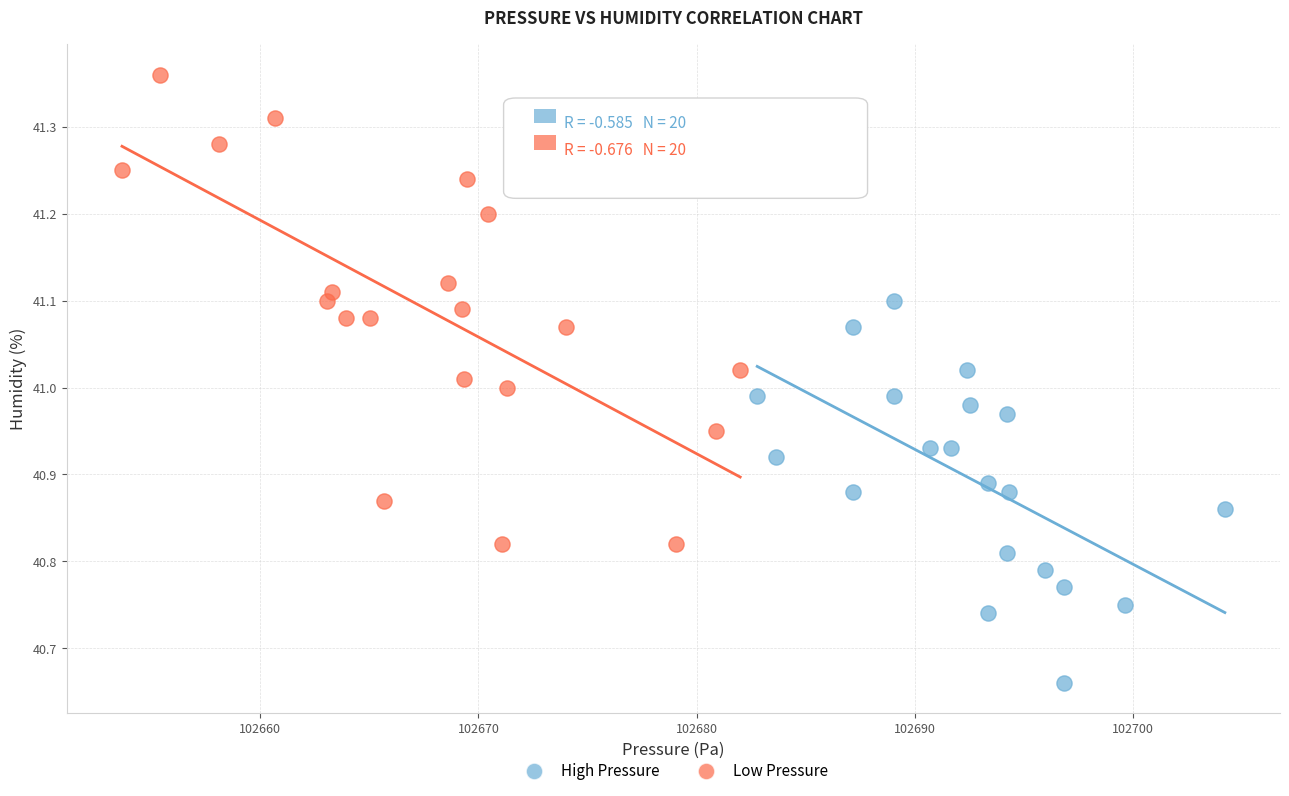

Which series reaches the maximum Y coordinate?

Low Pressure